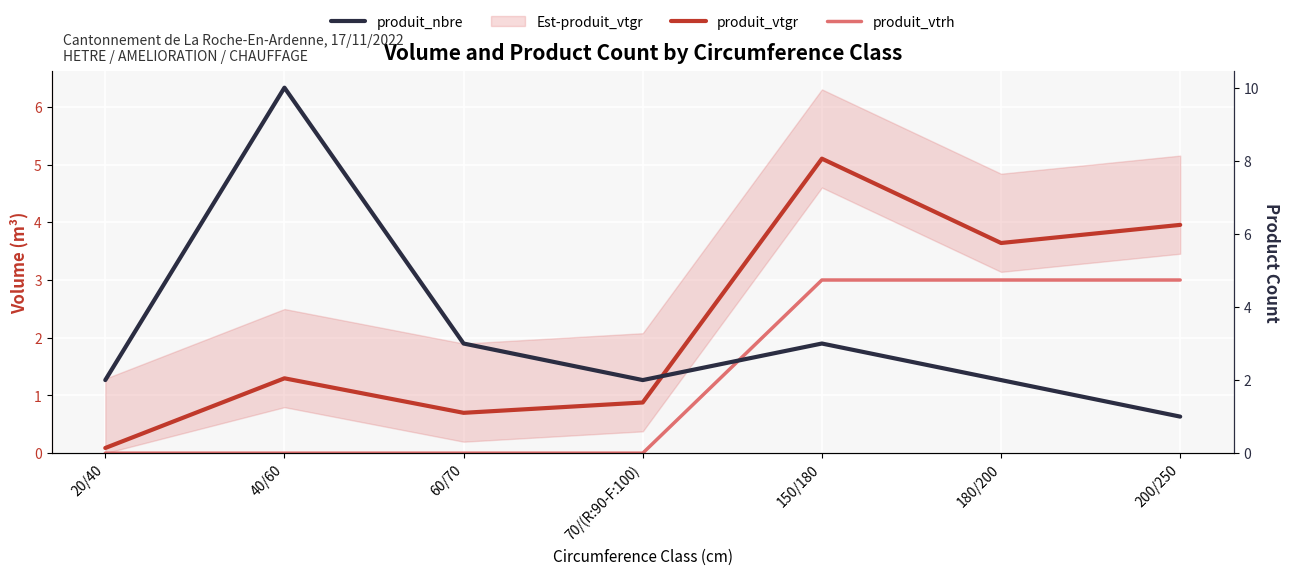

What is the difference between the highest and lowest values at 20/40?

2.0